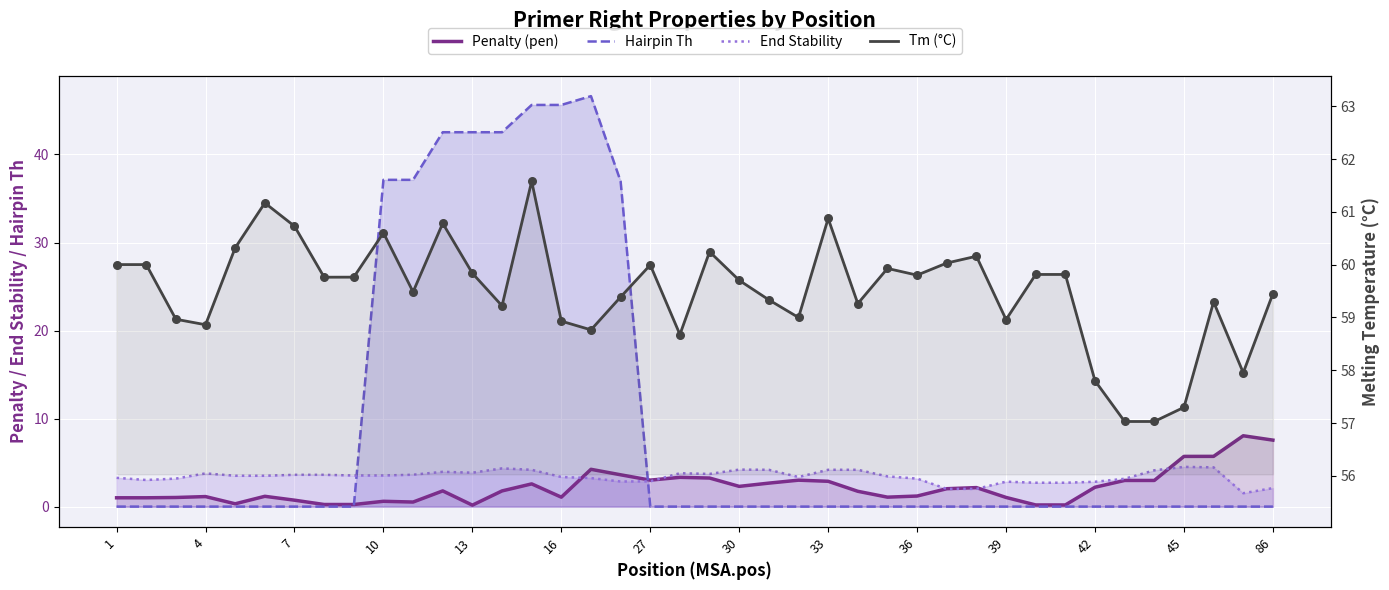

What are all the series names shown in the legend?

Penalty (pen), Hairpin Th, End Stability, Tm (°C)